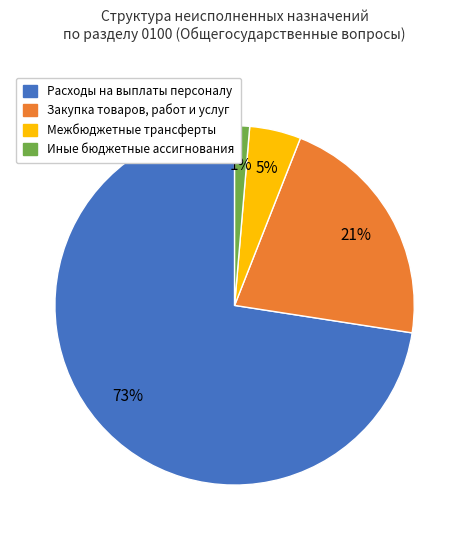

To the nearest percent, what percentage of the pie is Закупка товаров, работ и услуг?

21%